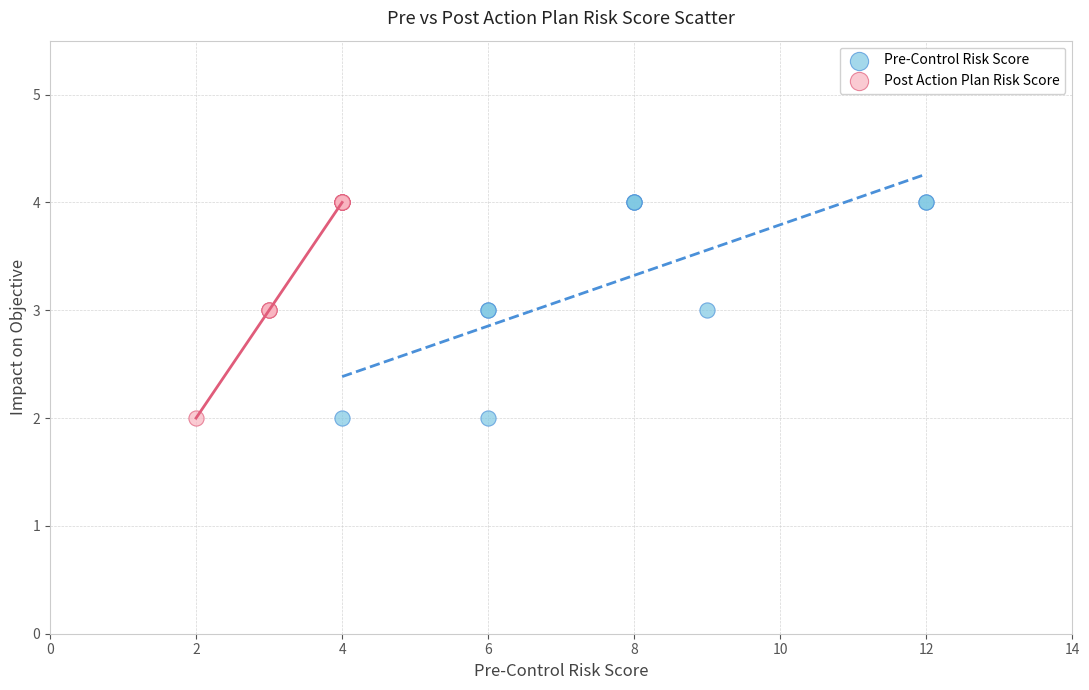

What are all the series names shown in the legend?

Pre-Control Risk Score, Post Action Plan Risk Score